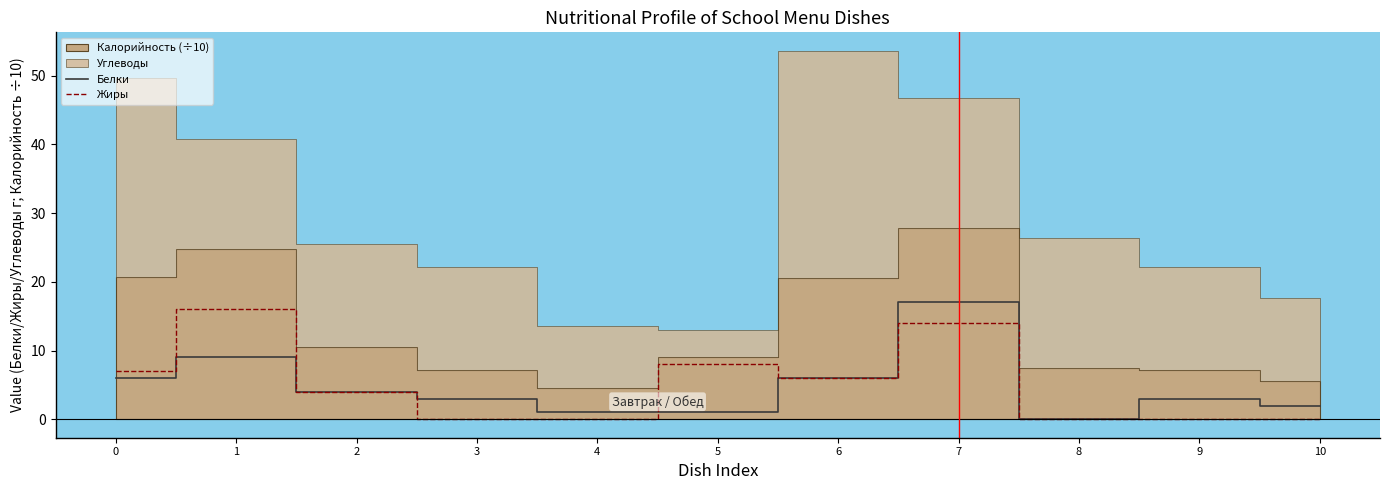

What is the sum of the Белки values at 8 and 4?

1